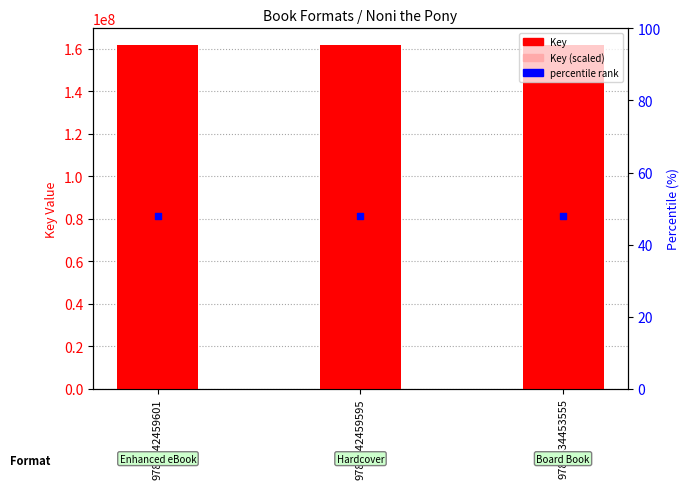

Is the value of Key at 9781442459595 greater than the value of percentile rank at 9781534453555?

Yes